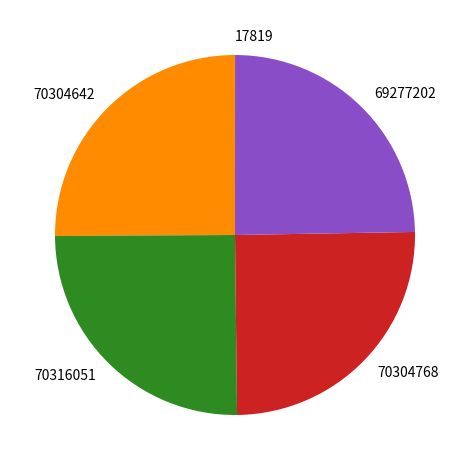

The 70304642 slice represents 25% of the pie. True or false?

True